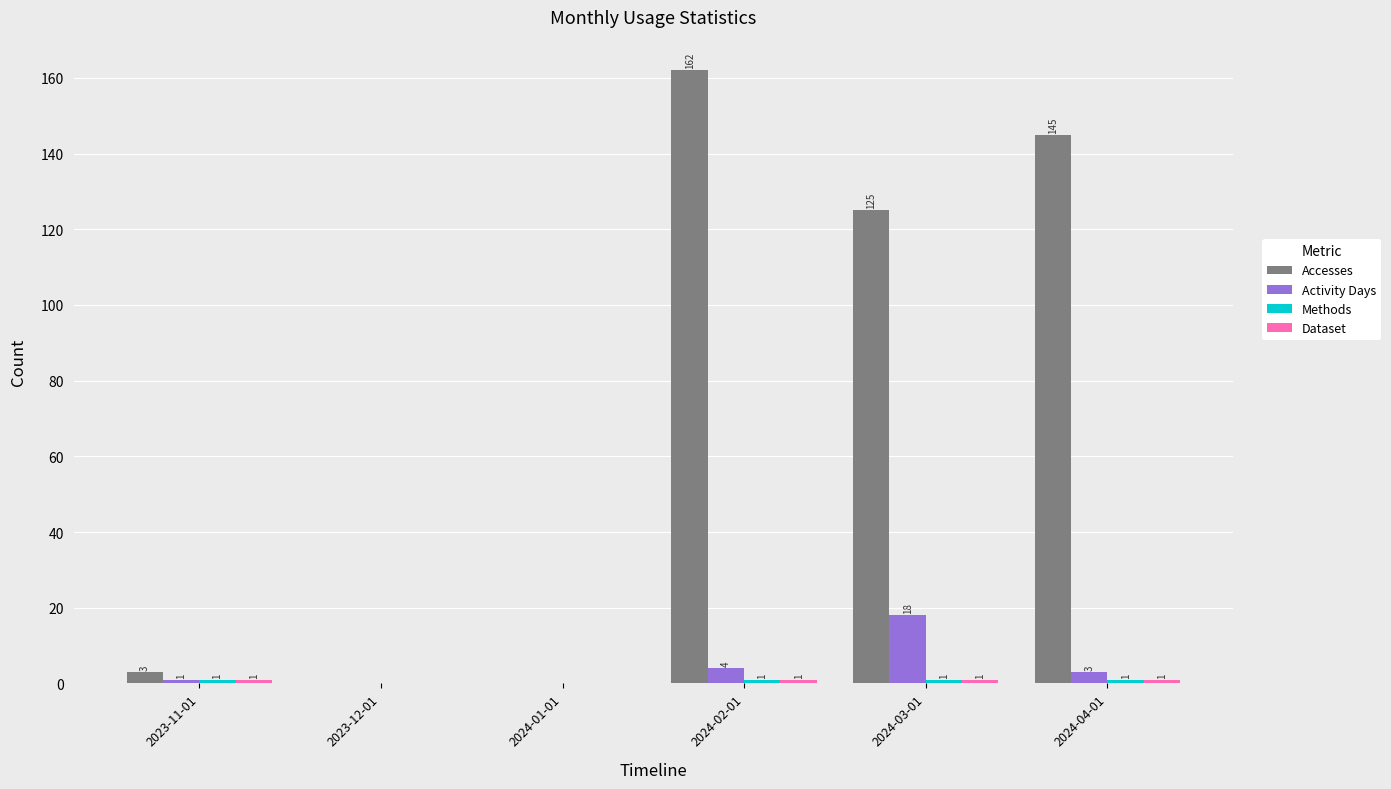

Between 2023-12-01 and 2024-03-01, which series saw the biggest shift?

Accesses